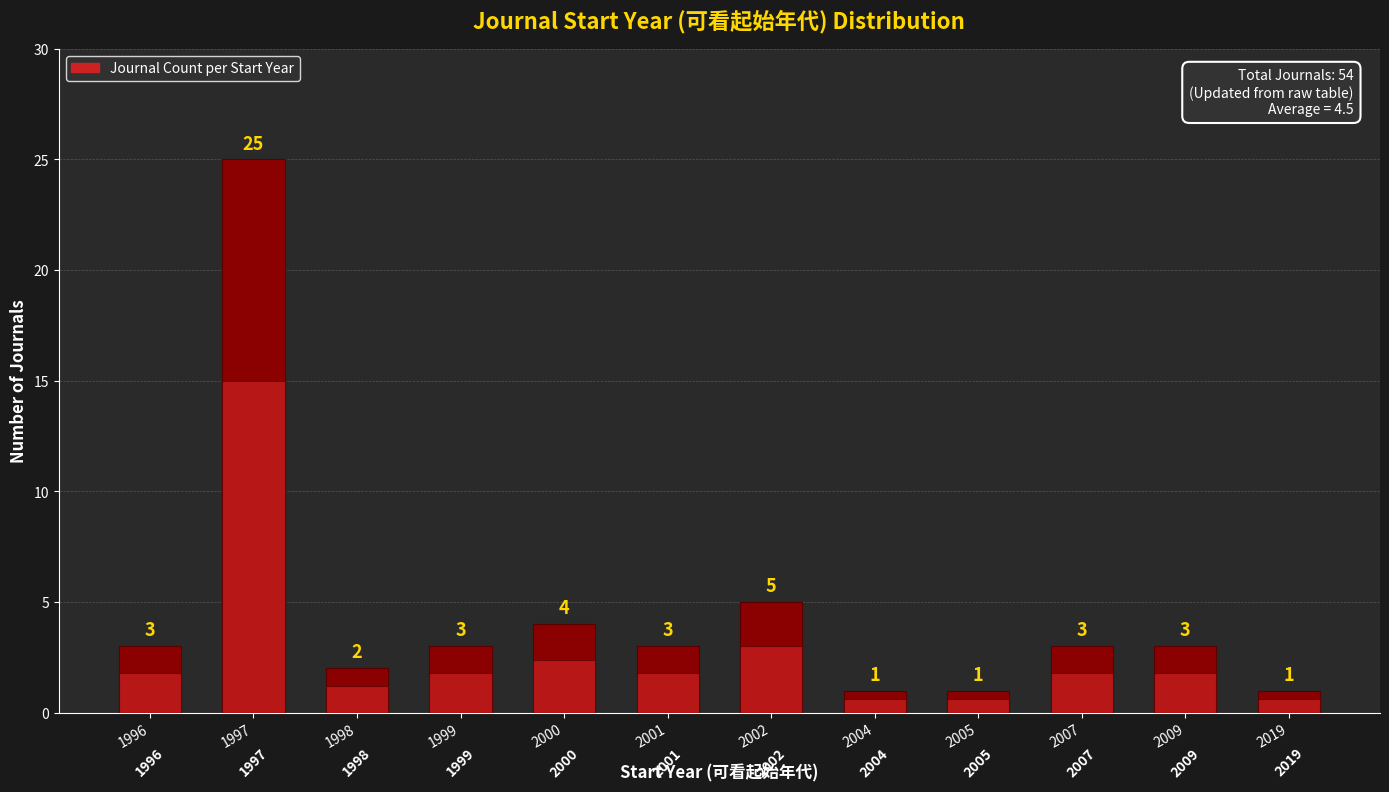

How many data points does each series have?

12